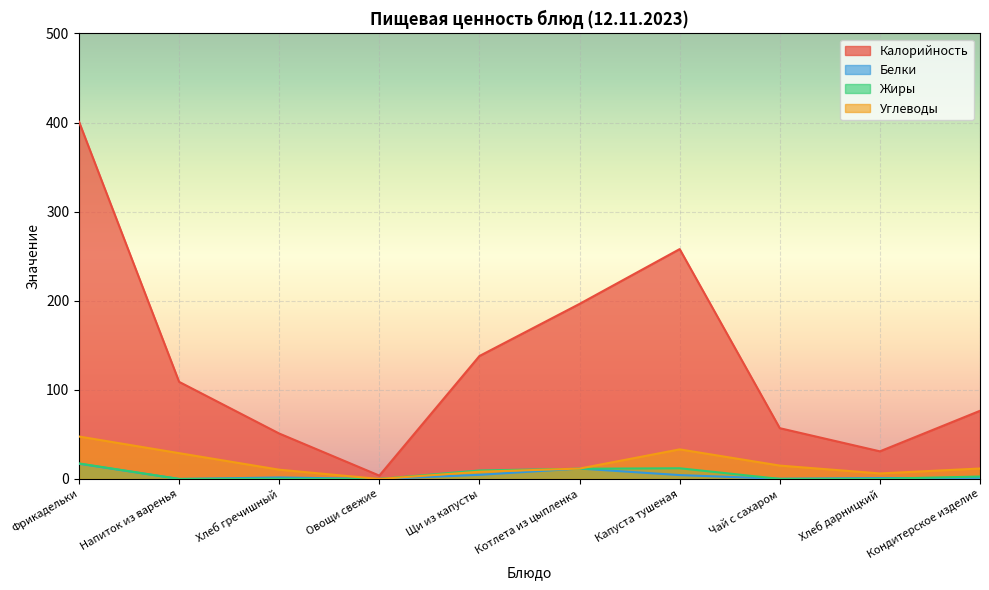

What is the total value across all series at Щи из капусты?

160.3